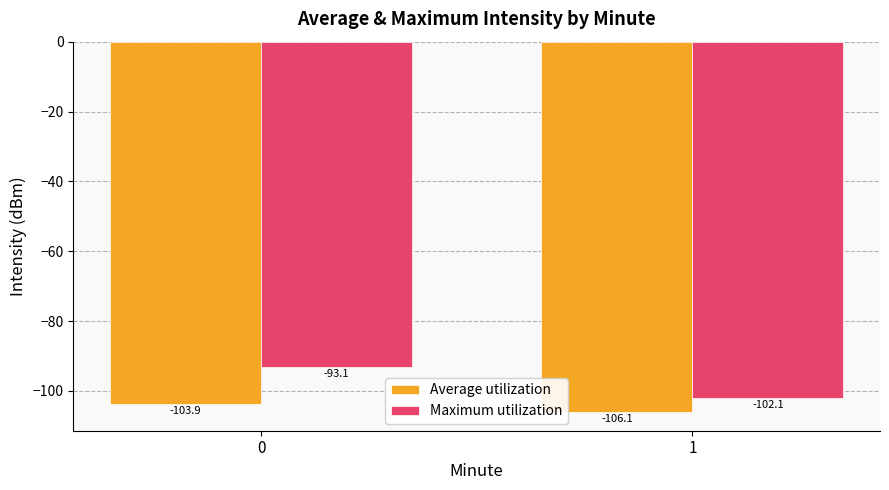

How many series are shown in this chart?

2